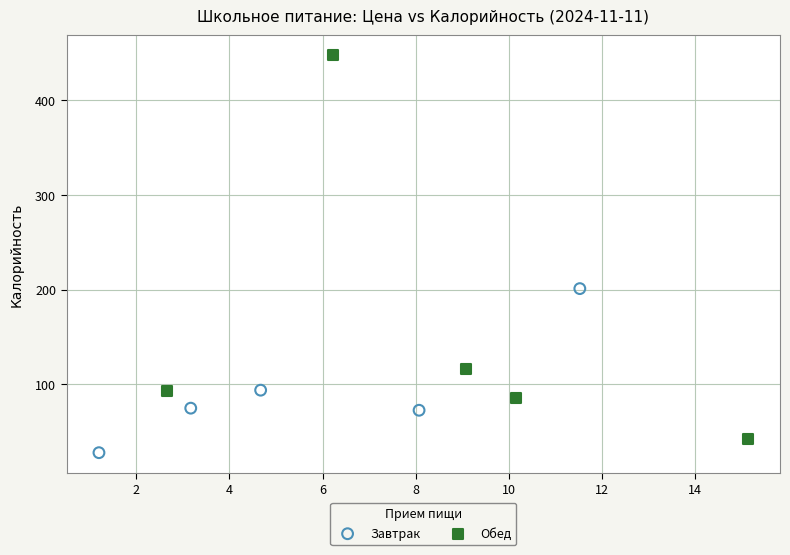

Which series contains the highest Y value?

Обед